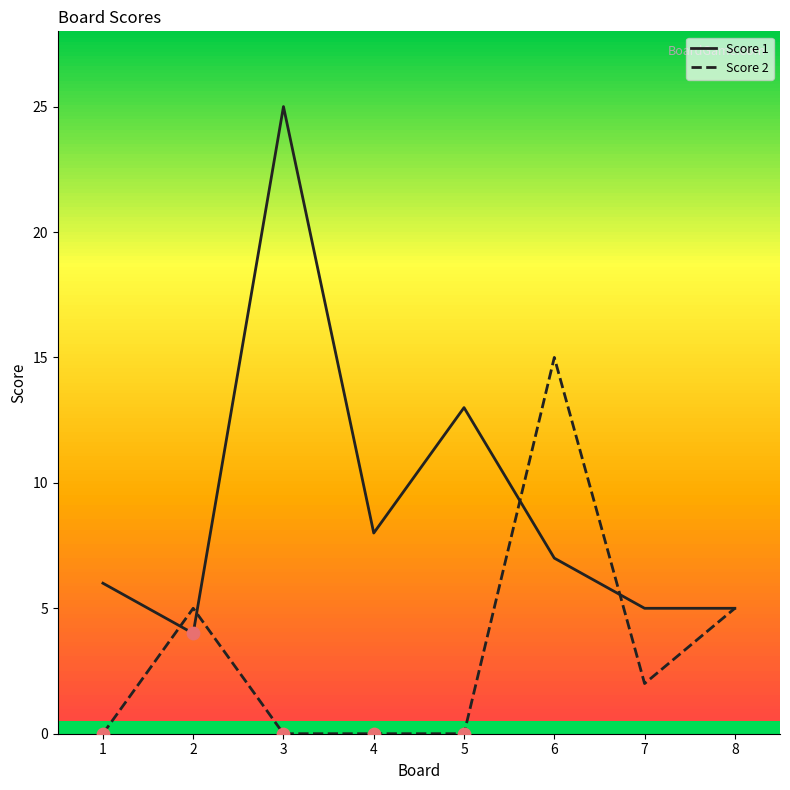

Which series has the largest total across all categories?

Score 1